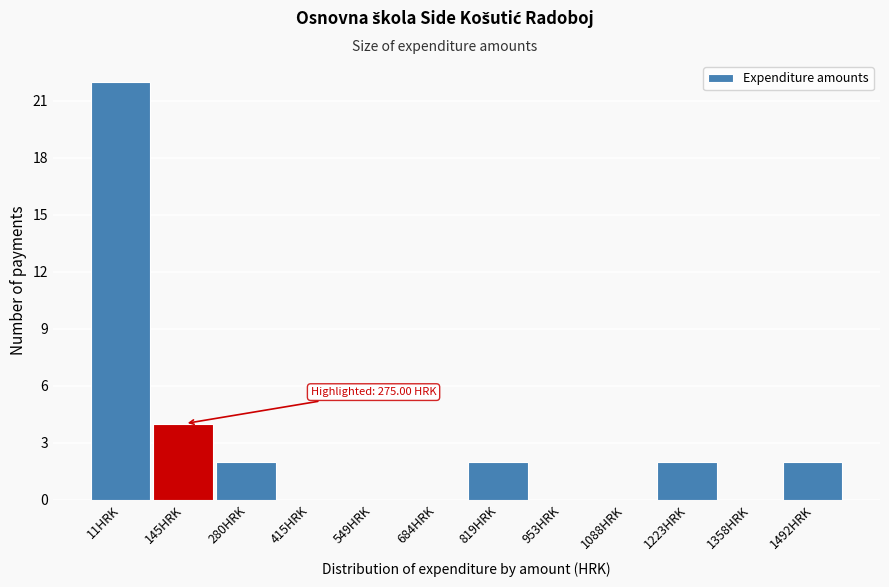

Reading left to right, what are all the values shown in this chart?

11HRK=22	145HRK=4	280HRK=2	415HRK=0	549HRK=0	684HRK=0	819HRK=2	953HRK=0	1088HRK=0	1223HRK=2	1358HRK=0	1492HRK=2